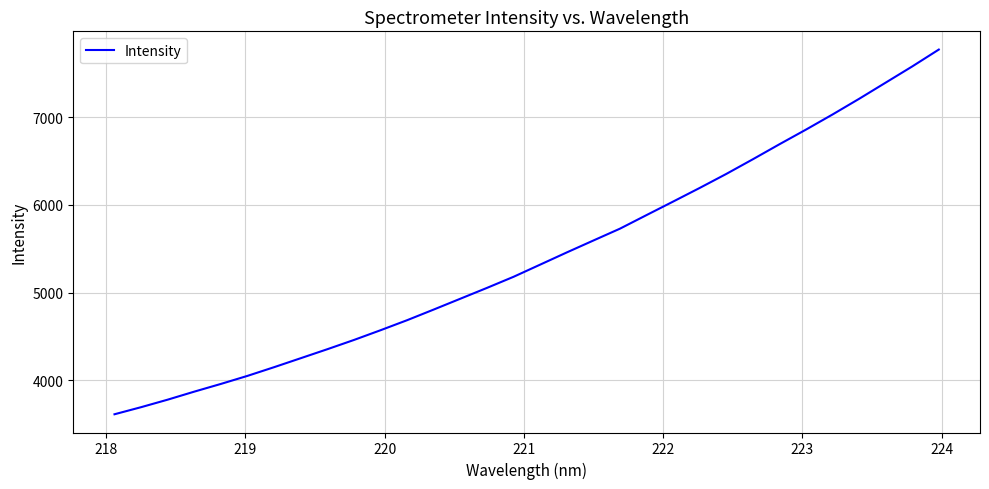

What is the difference between the second highest and minimum values?

3961.3